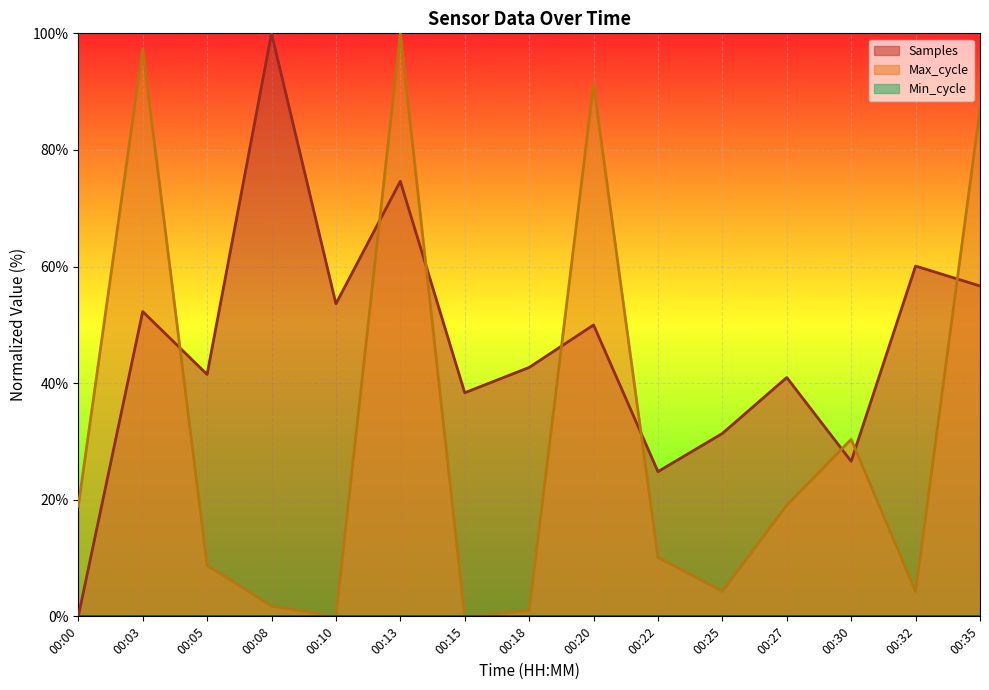

Reading right to left, what are all the values shown in this chart?

Samples: 00:35=56.7	00:32=60.1	00:30=26.6	00:27=41.0	00:25=31.4	00:22=24.8	00:20=50.0	00:18=42.7	00:15=38.4	00:13=74.6	00:10=53.6	00:08=100.0	00:05=41.5	00:03=52.3	00:00=0.0
Max_cycle: 00:35=87.0	00:32=4.3	00:30=30.4	00:27=19.1	00:25=4.3	00:22=10.1	00:20=91.2	00:18=1.0	00:15=0.0	00:13=100.0	00:10=0.0	00:08=1.8	00:05=8.8	00:03=97.3	00:00=18.9